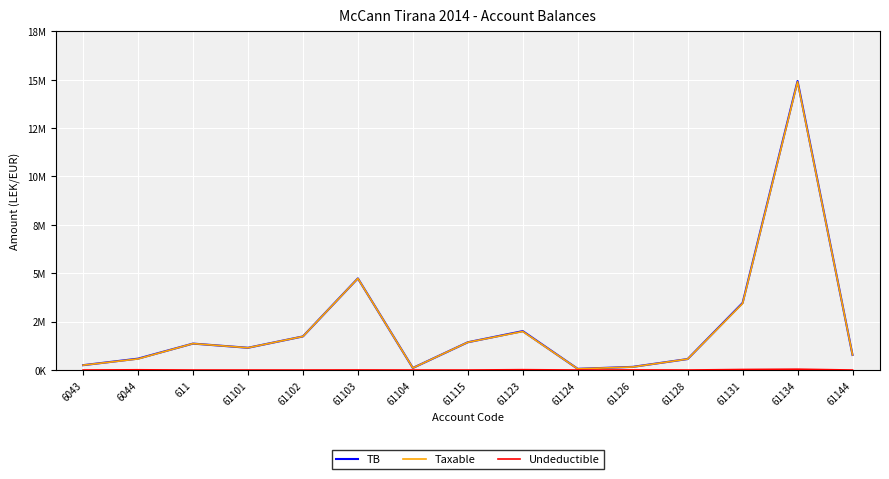

What is the highest value of the Undeductible series?

43299.0